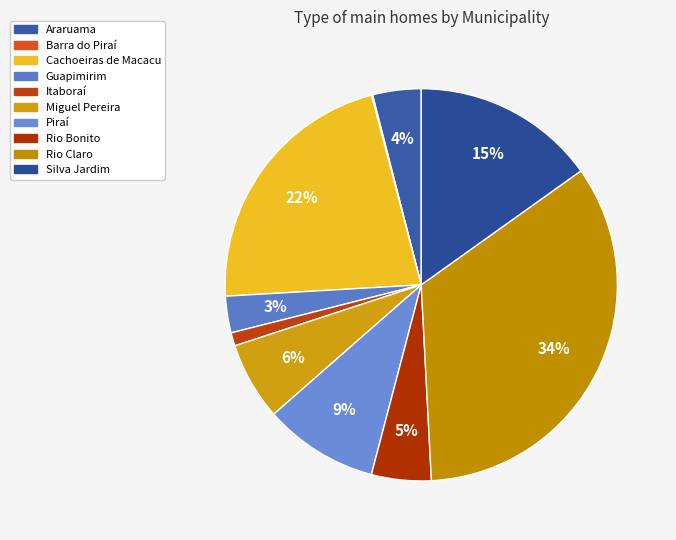

Combined, do Barra do Piraí and Silva Jardim account for over 50%?

No